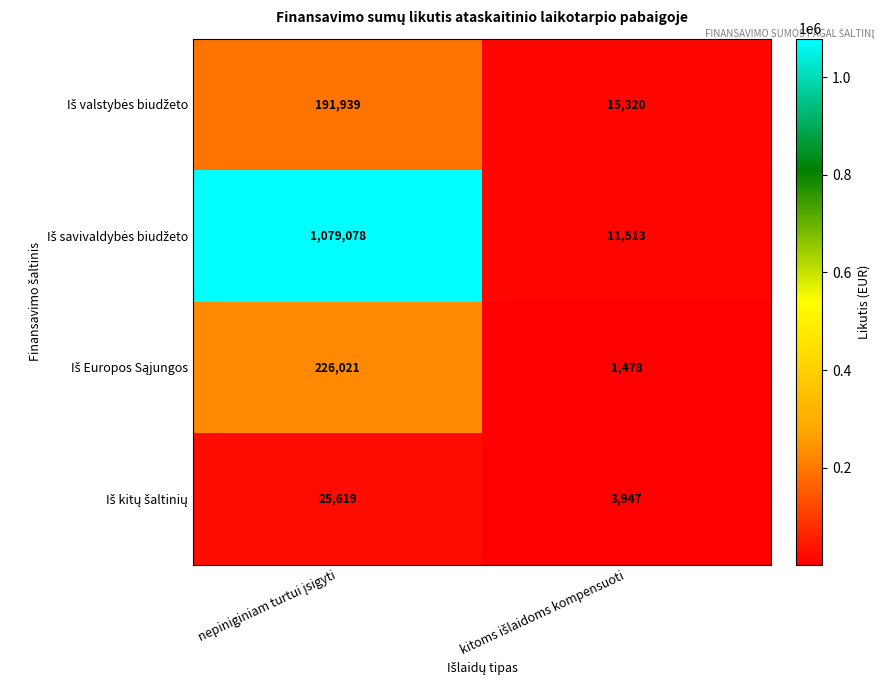

What is the greatest value displayed?

1079078